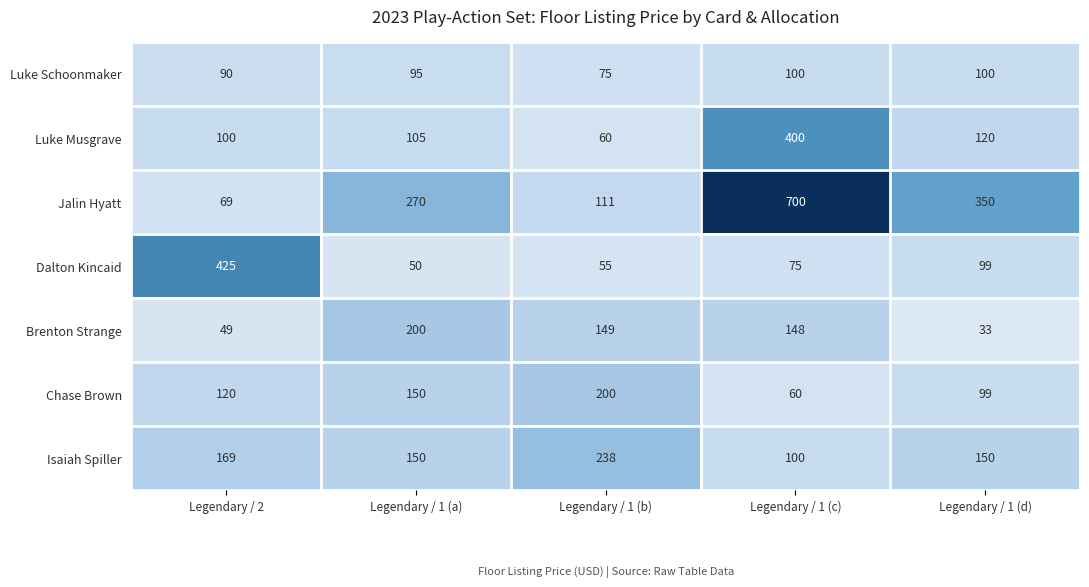

At how many categories does at least one series exceed 415?

2